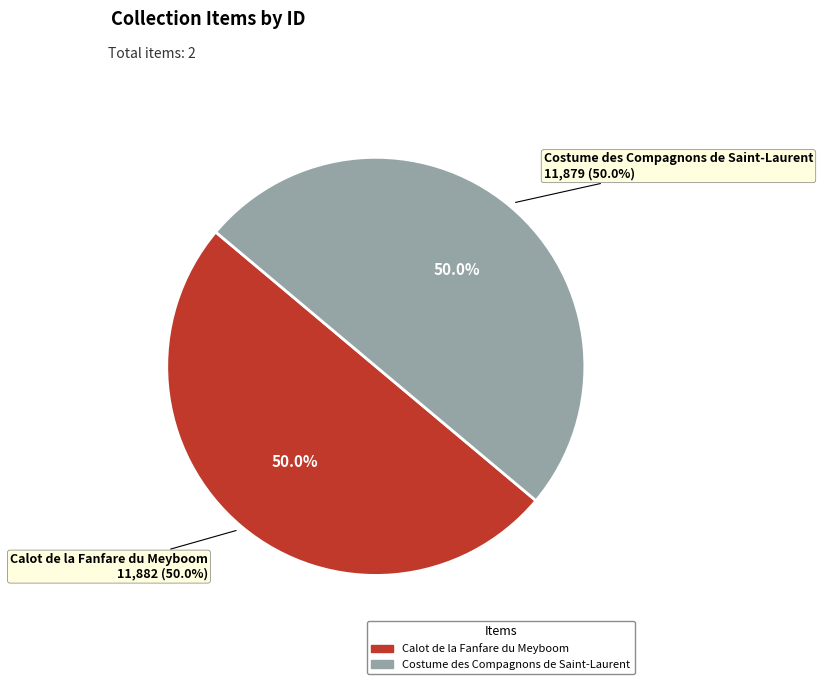

What is the smallest slice in the pie chart?

Costume des Compagnons de Saint-Laurent